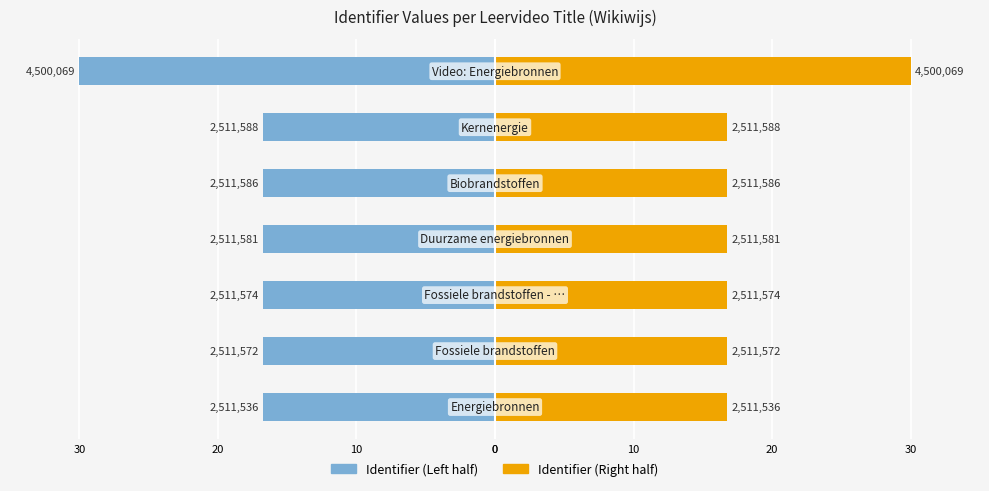

Which series has the largest total across all categories?

Identifier (Right)